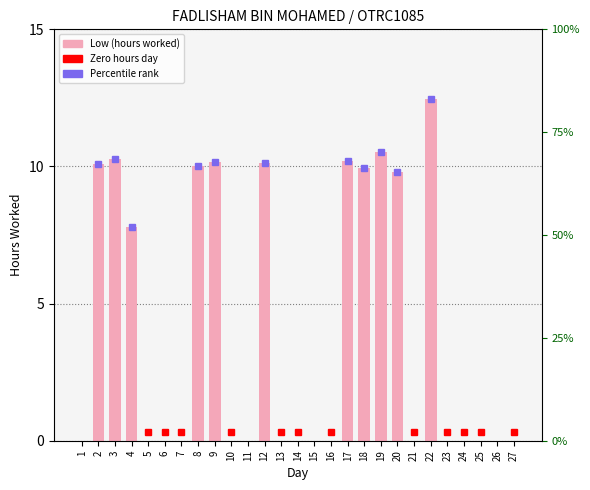

List the labels in order of value, largest first.

22, 19, 3, 17, 9, 12, 2, 8, 18, 20, 4, 1, 5, 6, 7, 10, 11, 13, 14, 15, 16, 21, 23, 24, 25, 26, 27